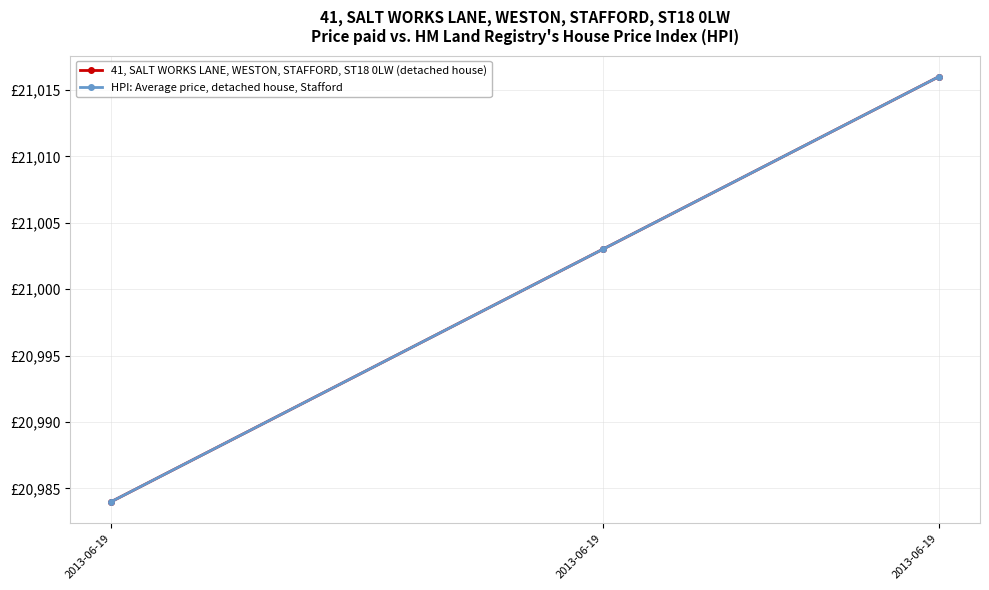

Reading left to right, extract all data points from this chart.

41, SALT WORKS LANE, WESTON, STAFFORD, ST18 0LW (detached house): 20984	21003	21016
HPI: Average price, detached house, Stafford: 20984	21003	21016